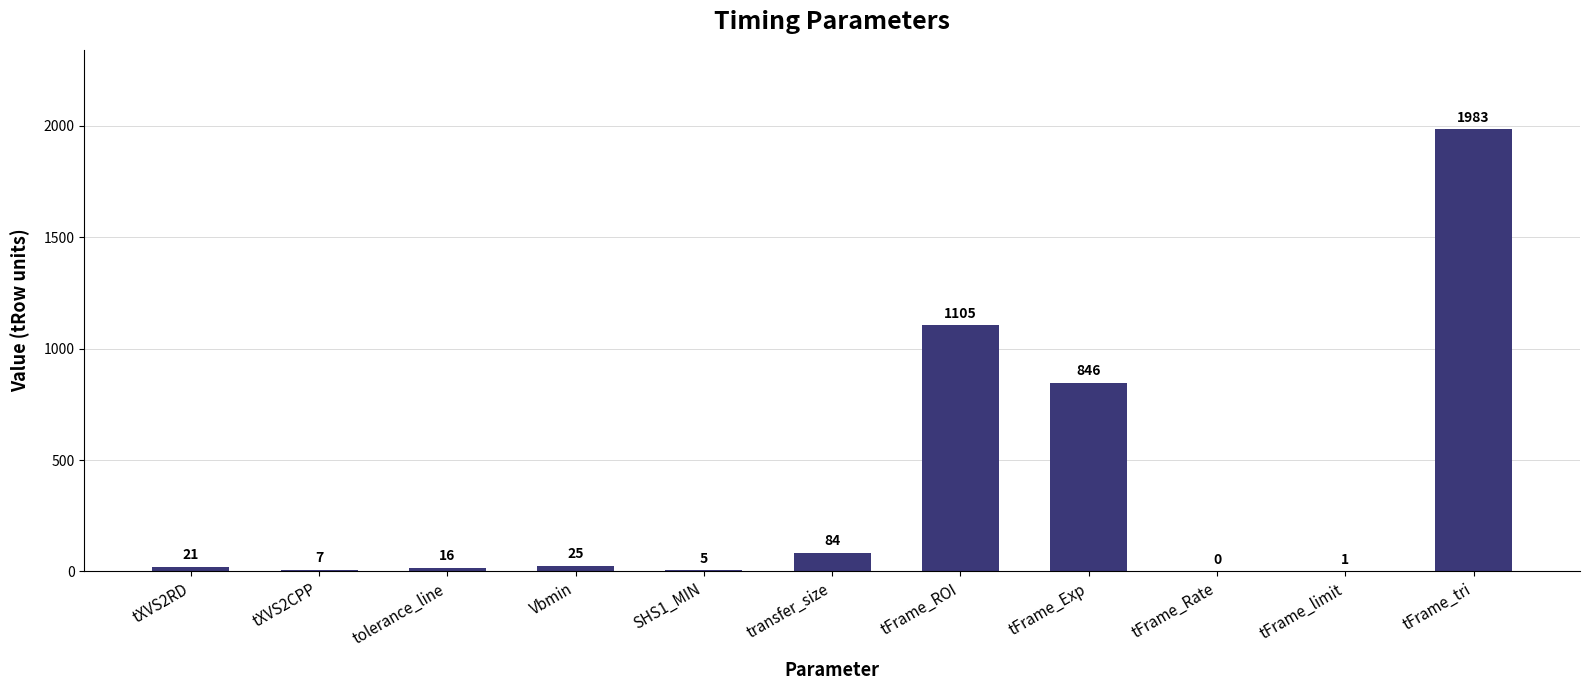

Are the bars horizontal?

No